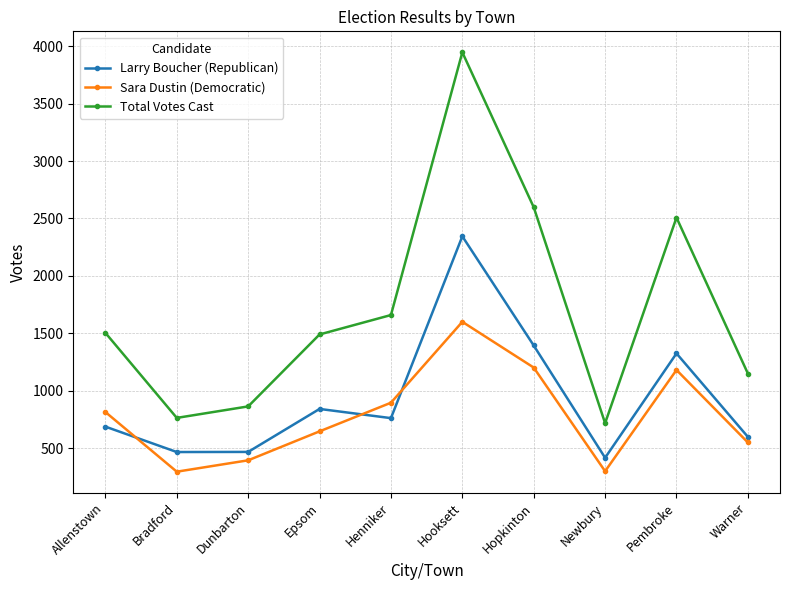

What position from the left is Hopkinton?

7